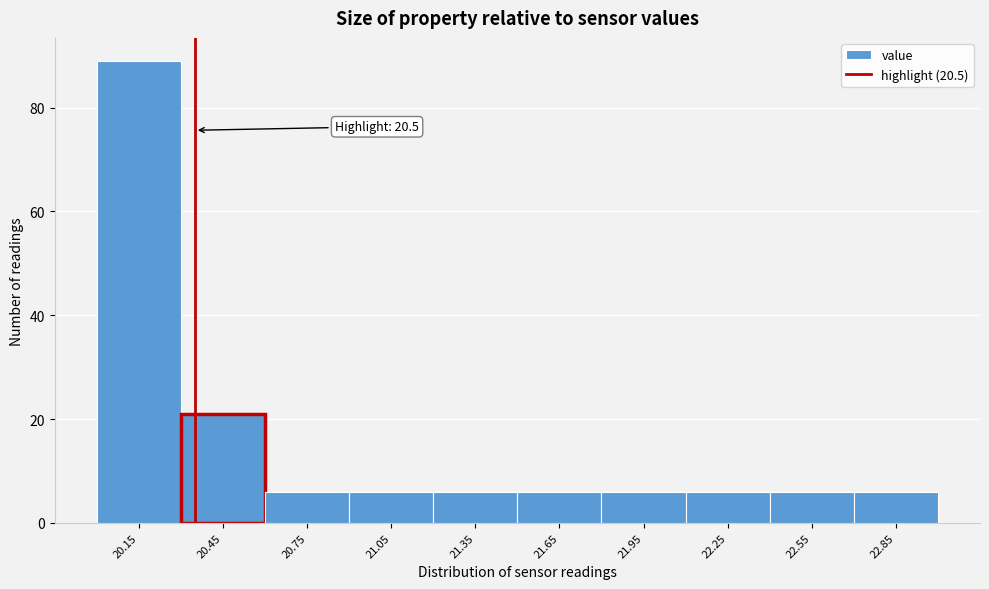

Reading left to right, extract all data points from this chart.

20.15=89	20.45=21	20.75=6	21.05=6	21.35=6	21.65=6	21.95=6	22.25=6	22.55=6	22.85=6